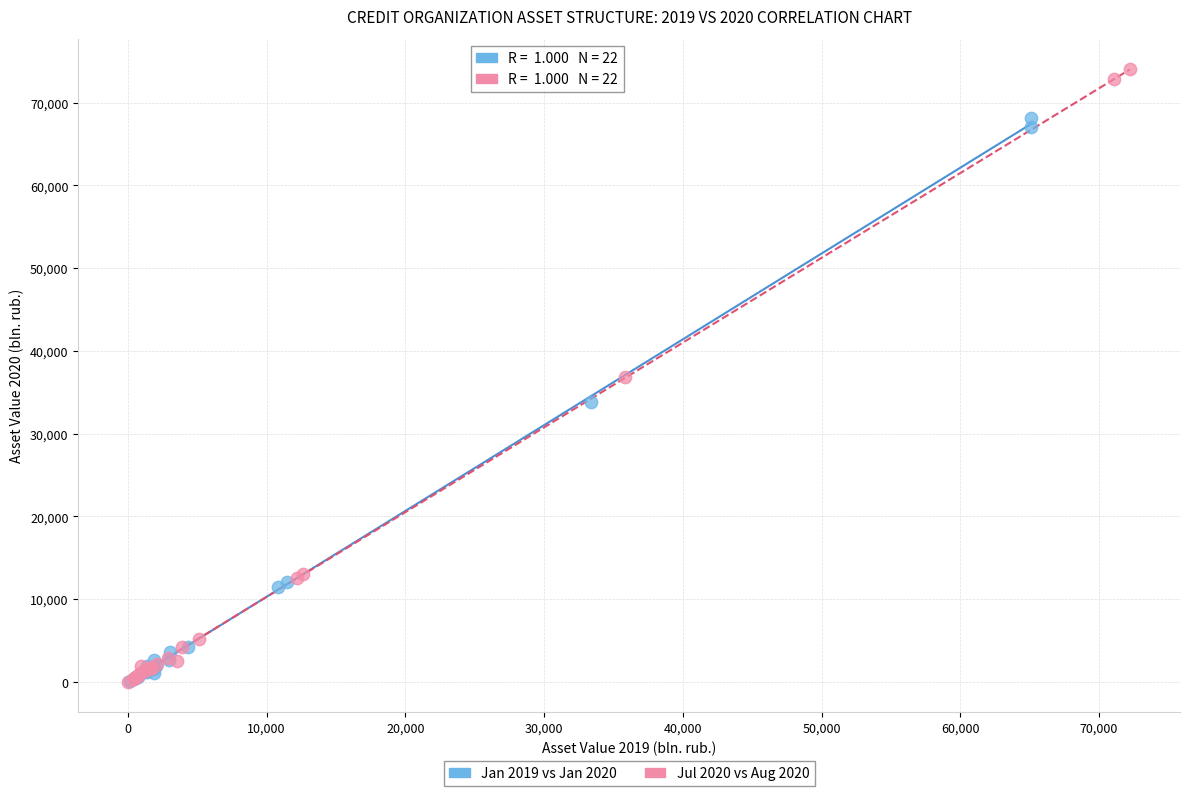

Which series has the widest spread of Y values?

Jul 2020 vs Aug 2020